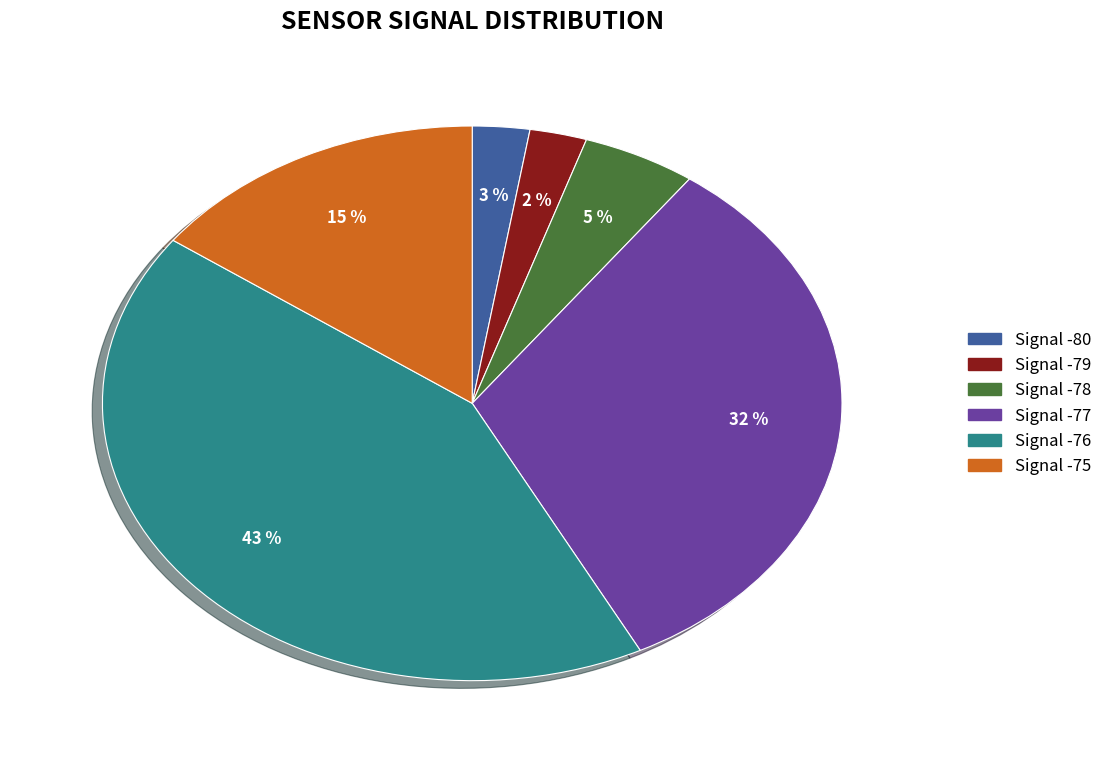

Between Signal -78 and Signal -79, which is larger?

Signal -78